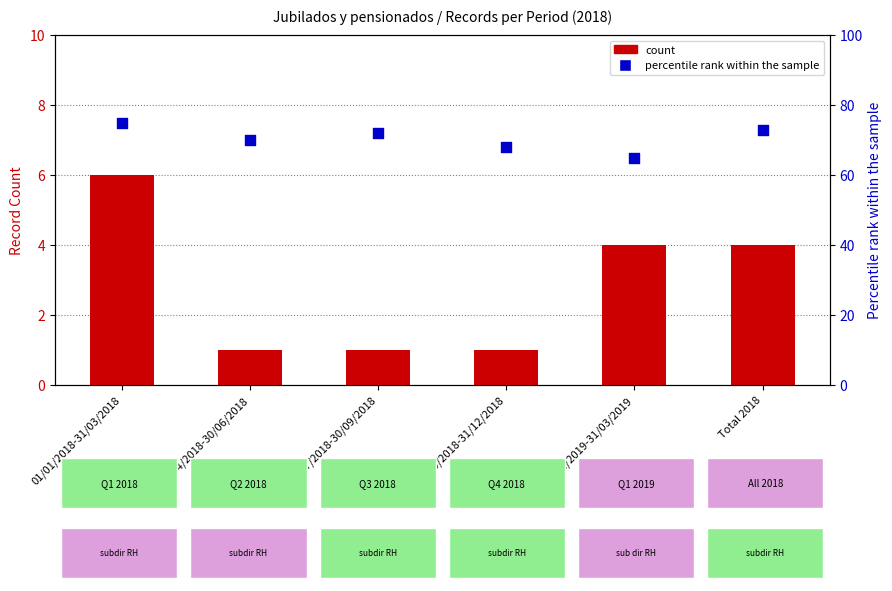

Is the value of count at 01/01/2018-31/03/2018 greater than the value of percentile rank within the sample at Total 2018?

No